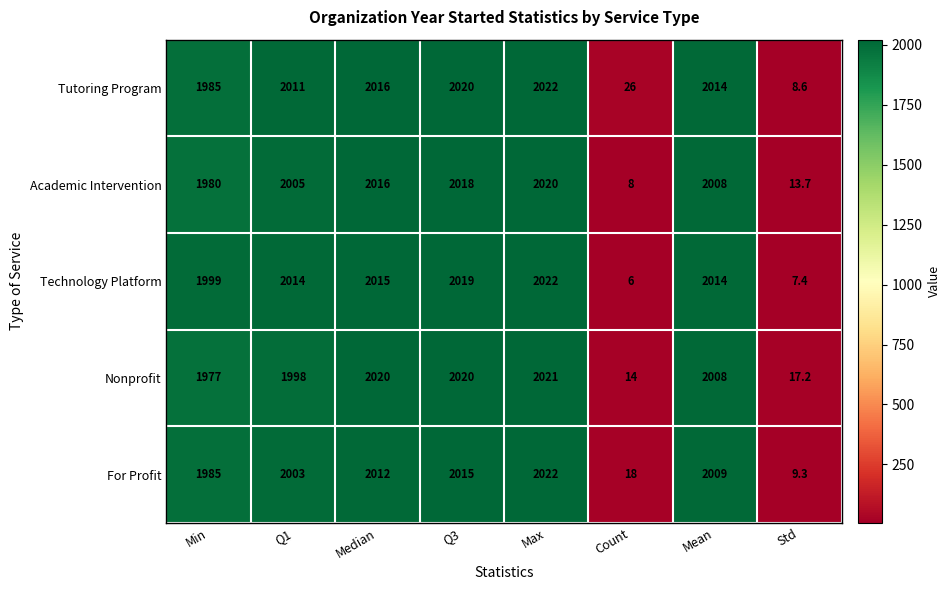

What is the difference between the maximum and minimum values in the Technology Platform series?

2016.0